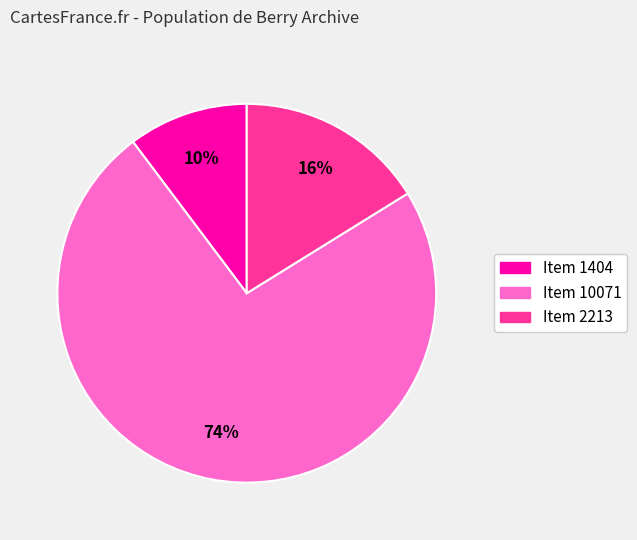

Rank the categories by value from highest to lowest.

Item 10071, Item 2213, Item 1404